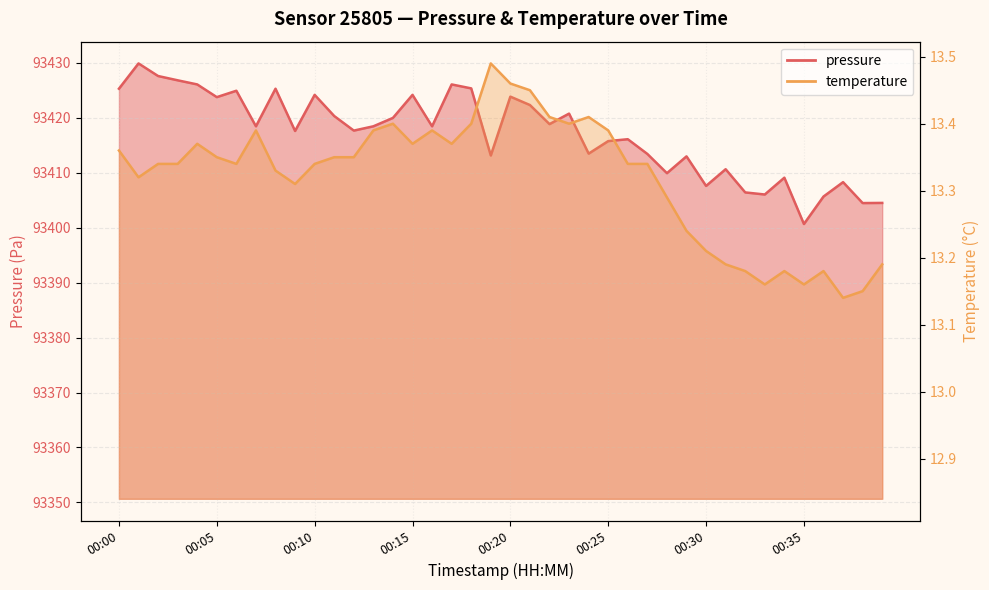

Count the temperature values in the range 13 to 14.

40